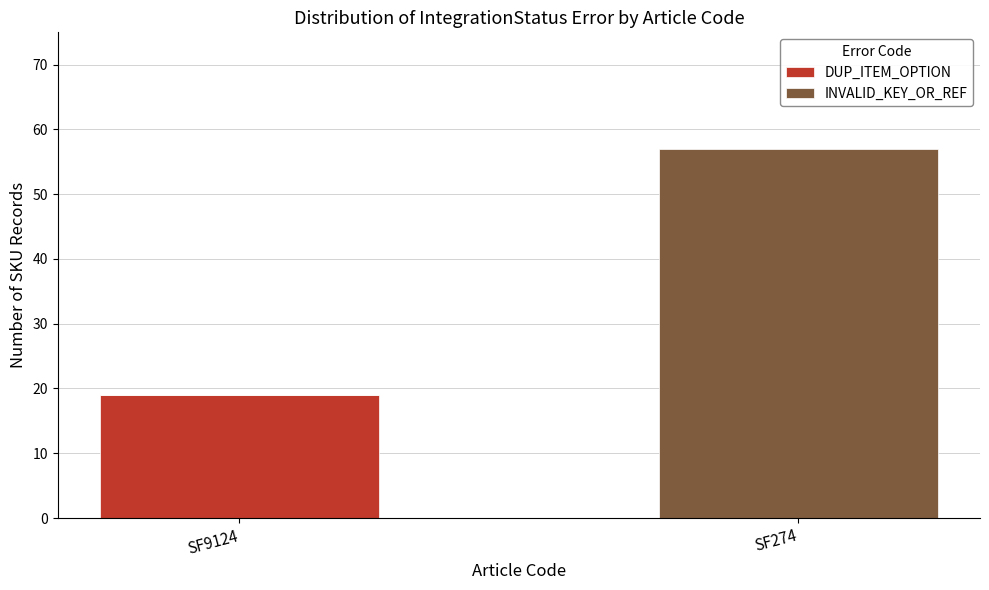

True or false: DUP_ITEM_OPTION has a value of 12 at SF274.

False